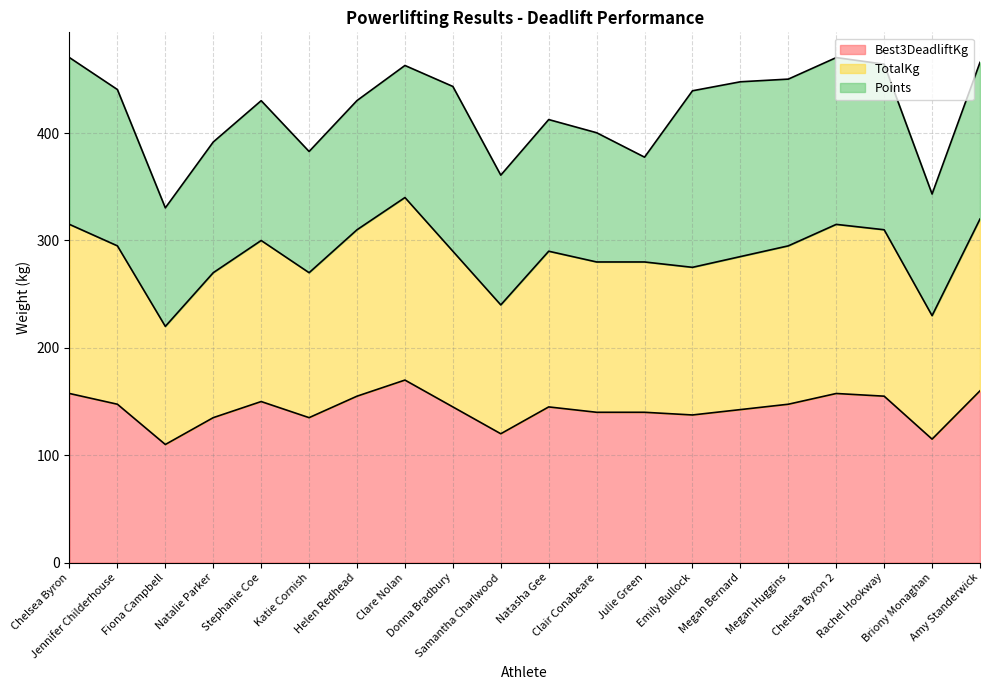

True or false: TotalKg has a value of 401.7 at Clair Conabeare.

False